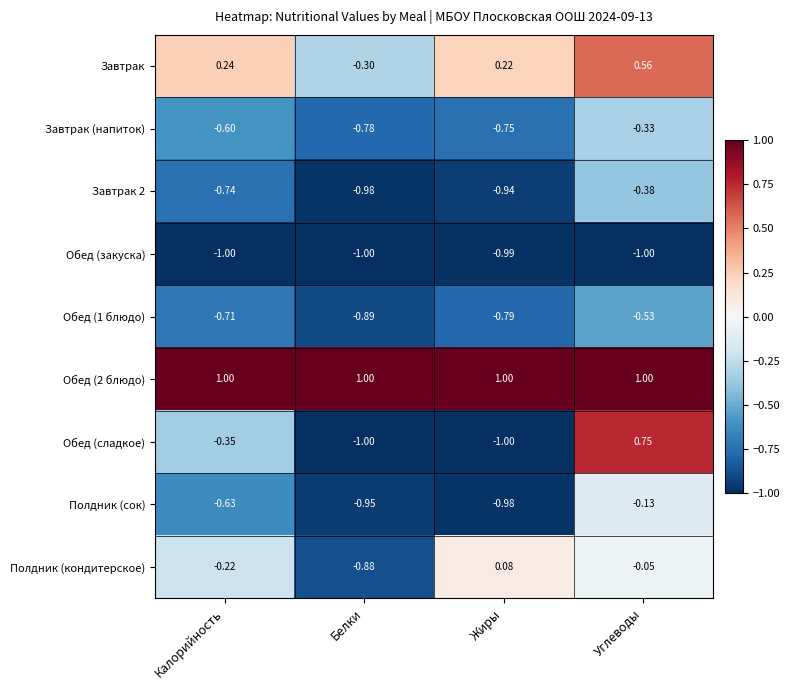

At which category is the sum across all series the highest?

Углеводы